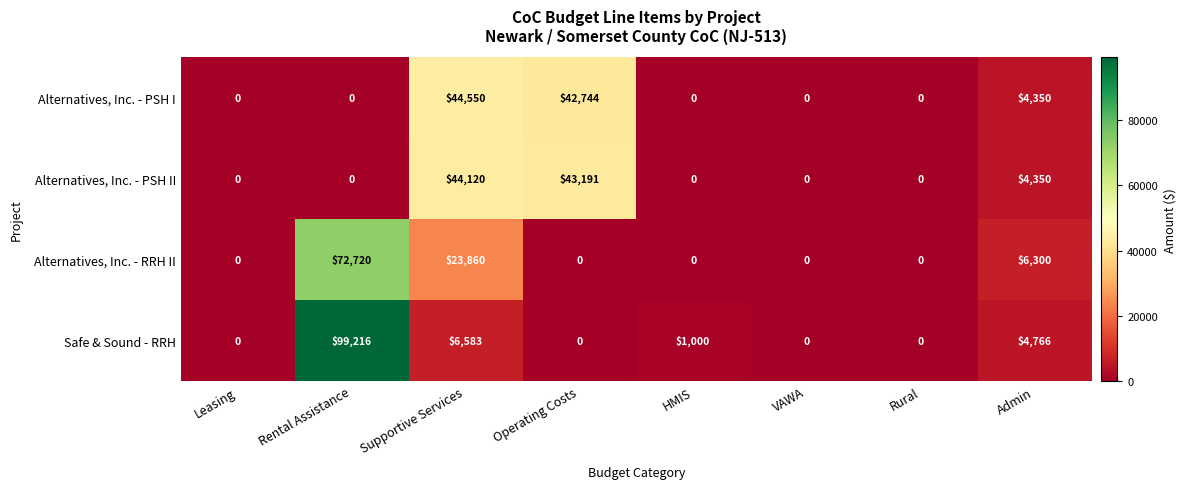

What is the difference between the maximum and minimum values in the Safe & Sound - RRH series?

99216